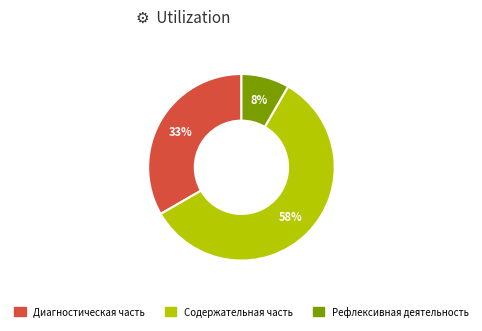

Combined, do Рефлексивная деятельность and Содержательная часть account for over 50%?

Yes